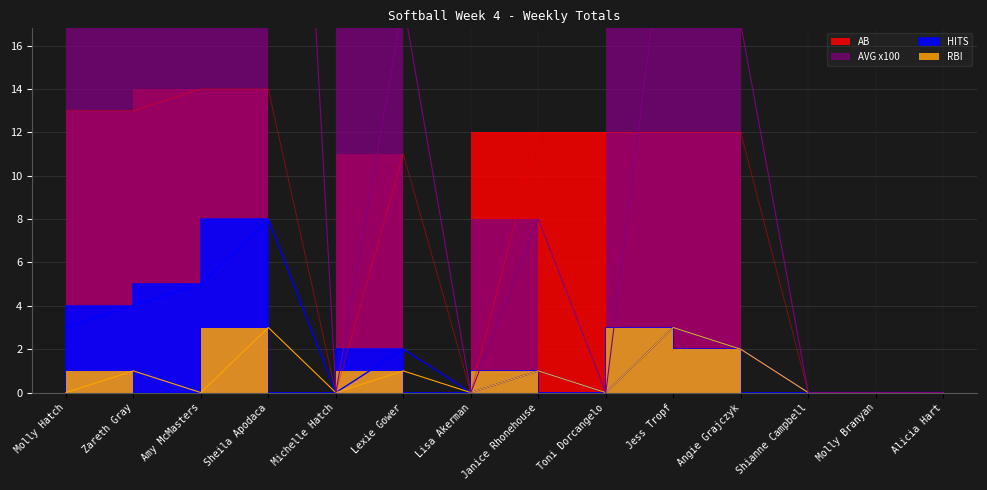

True or false: RBI and AB intersect in this chart.

False